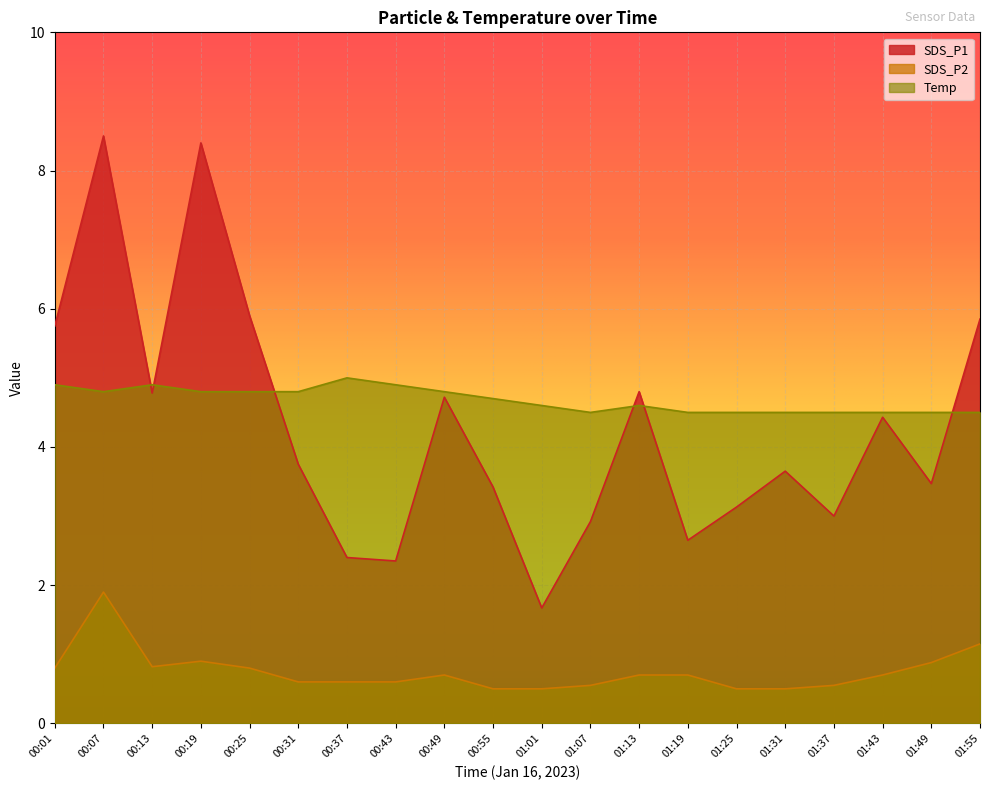

Where is the first local minimum for SDS_P2?

00:13